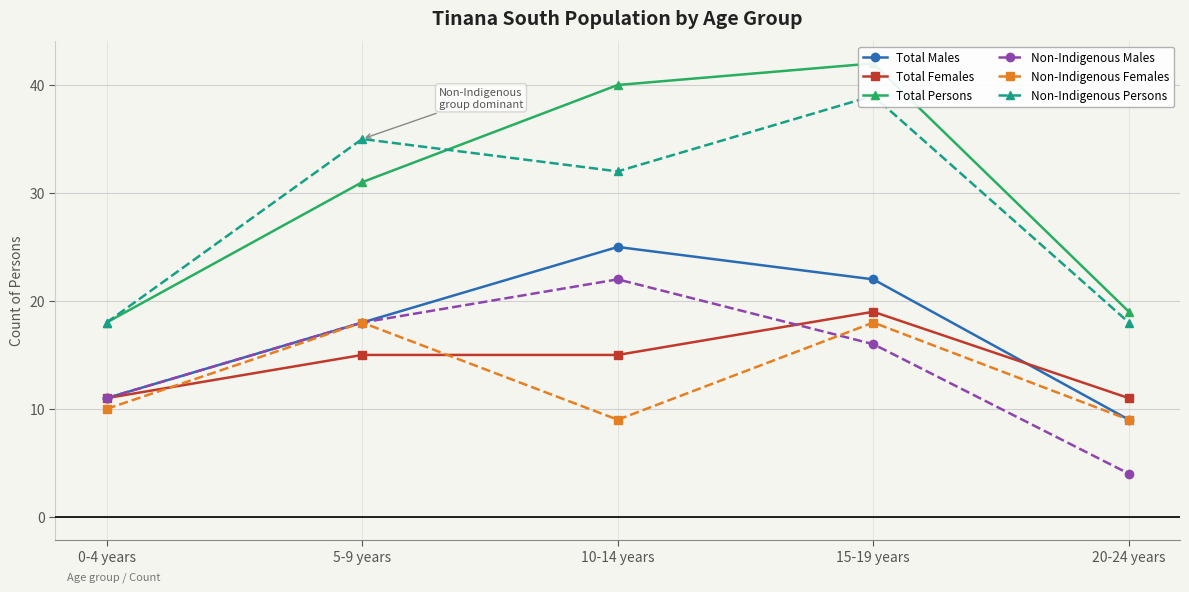

How many values in the Non-Indigenous Males series exceed 16?

2